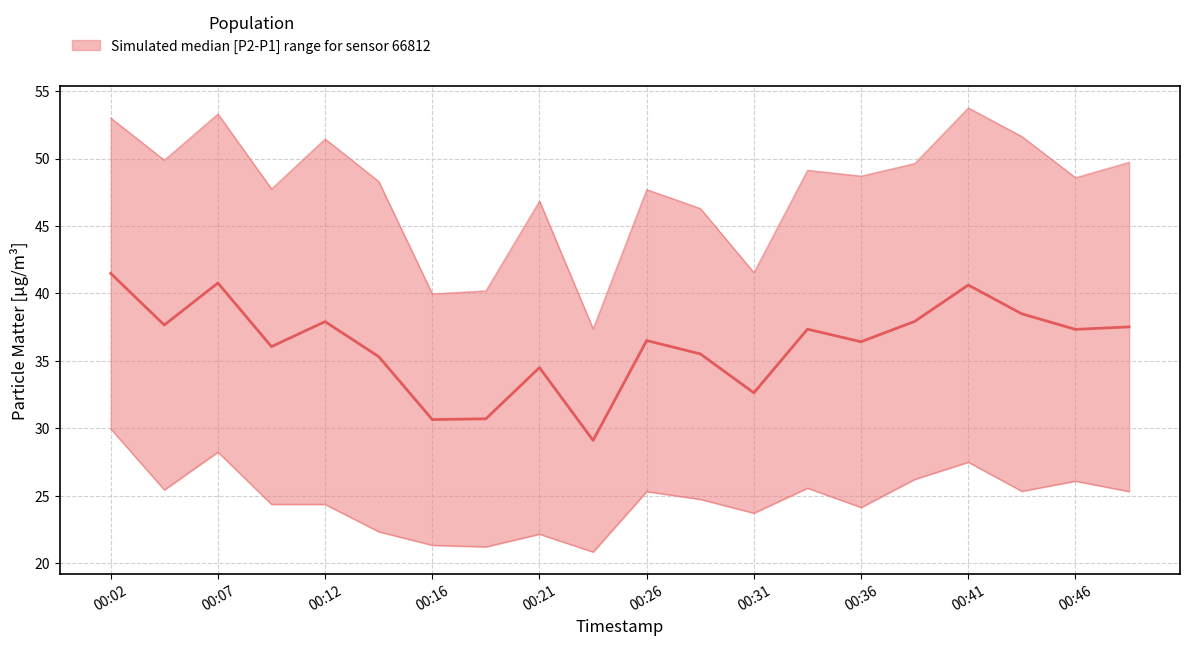

What is the value of the 7th point from the left?

30.7